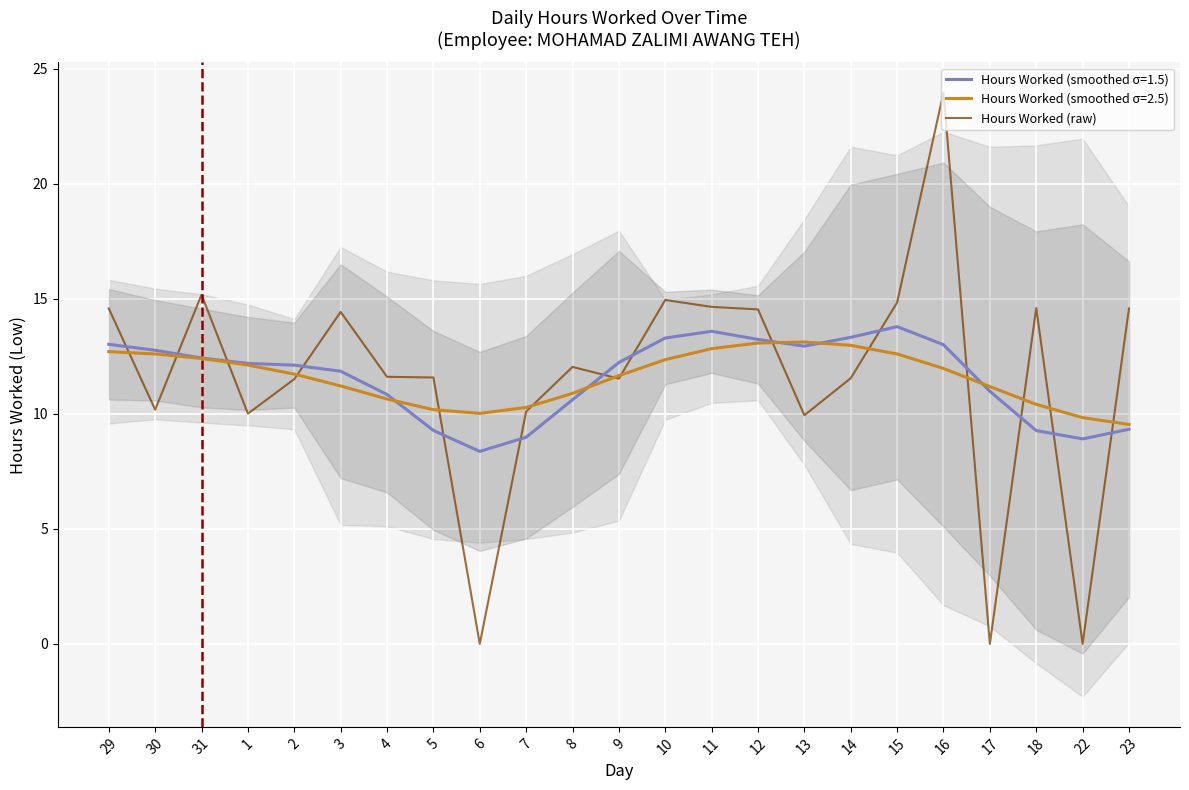

Which category has the lowest value across all series?

6